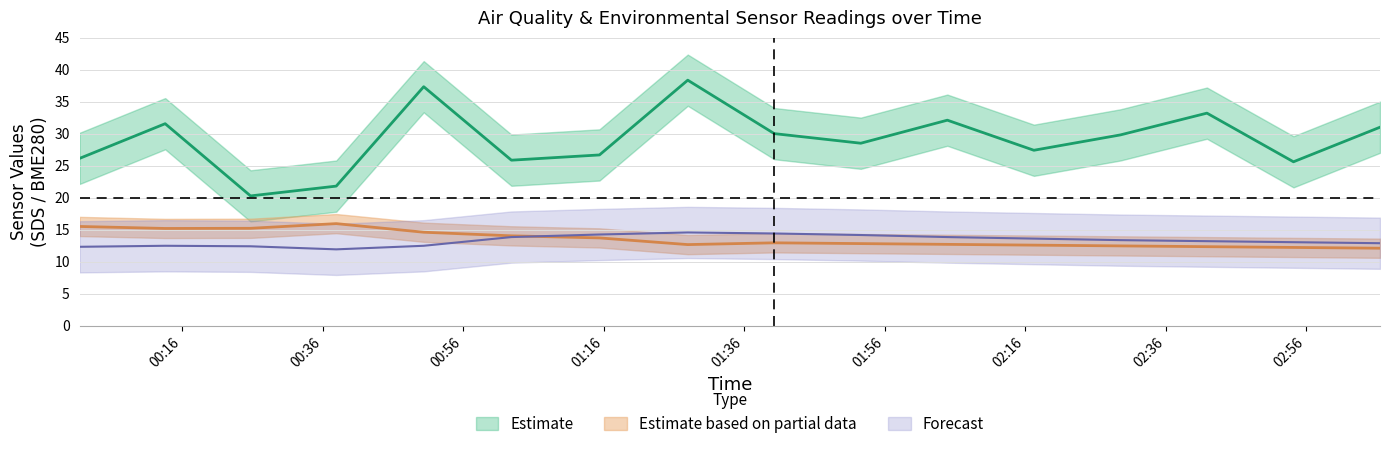

Where is the first local maximum for BME280_temperature?

SDS_P2